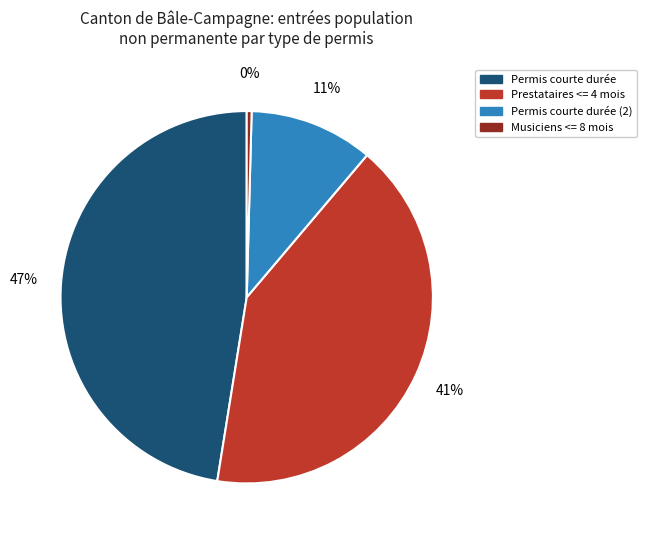

Which slice is the largest?

Permis courte durée